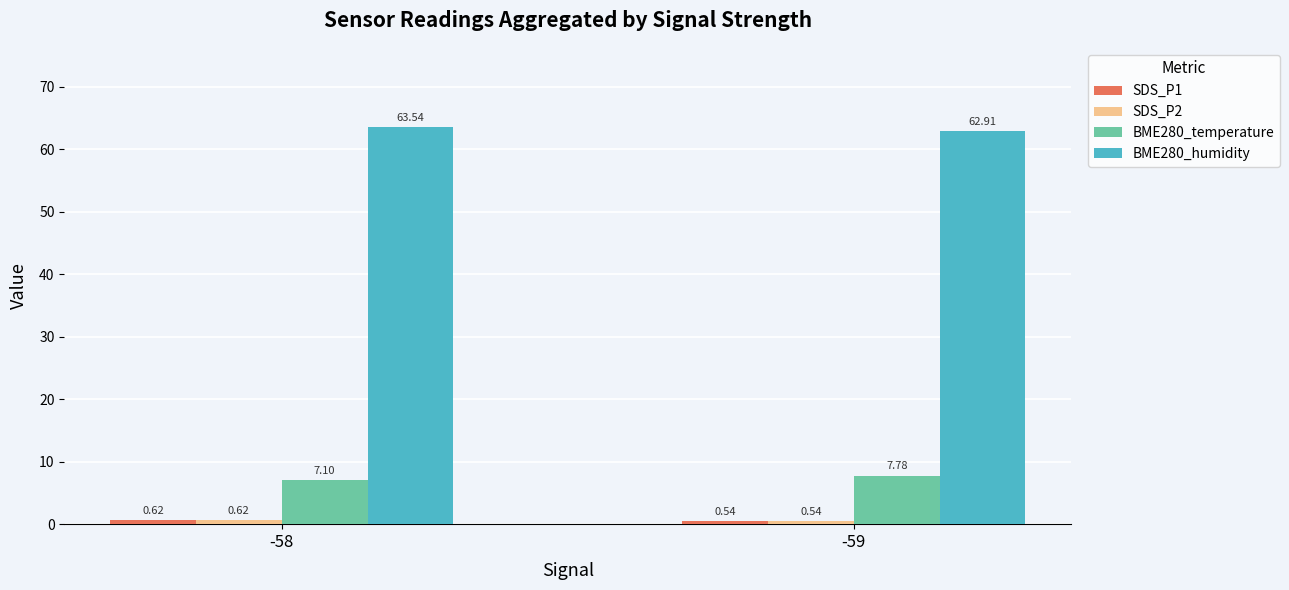

What is the lowest value of the BME280_humidity series?

62.9